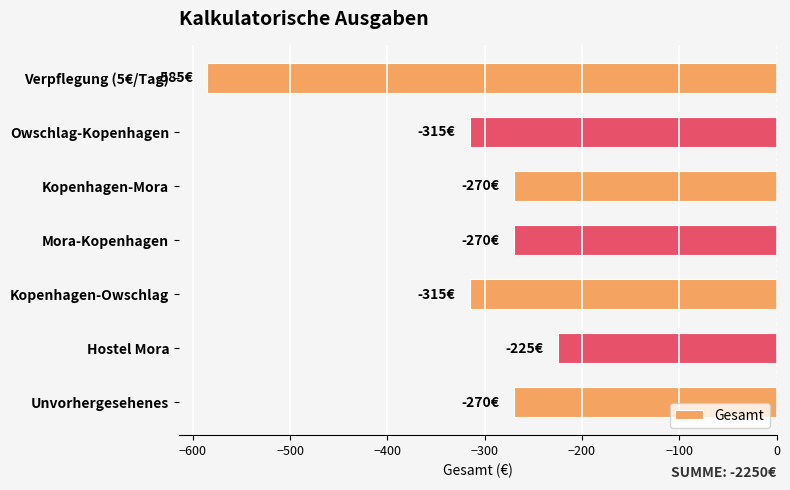

The value at Kopenhagen-Owschlag is -315. True or false?

True